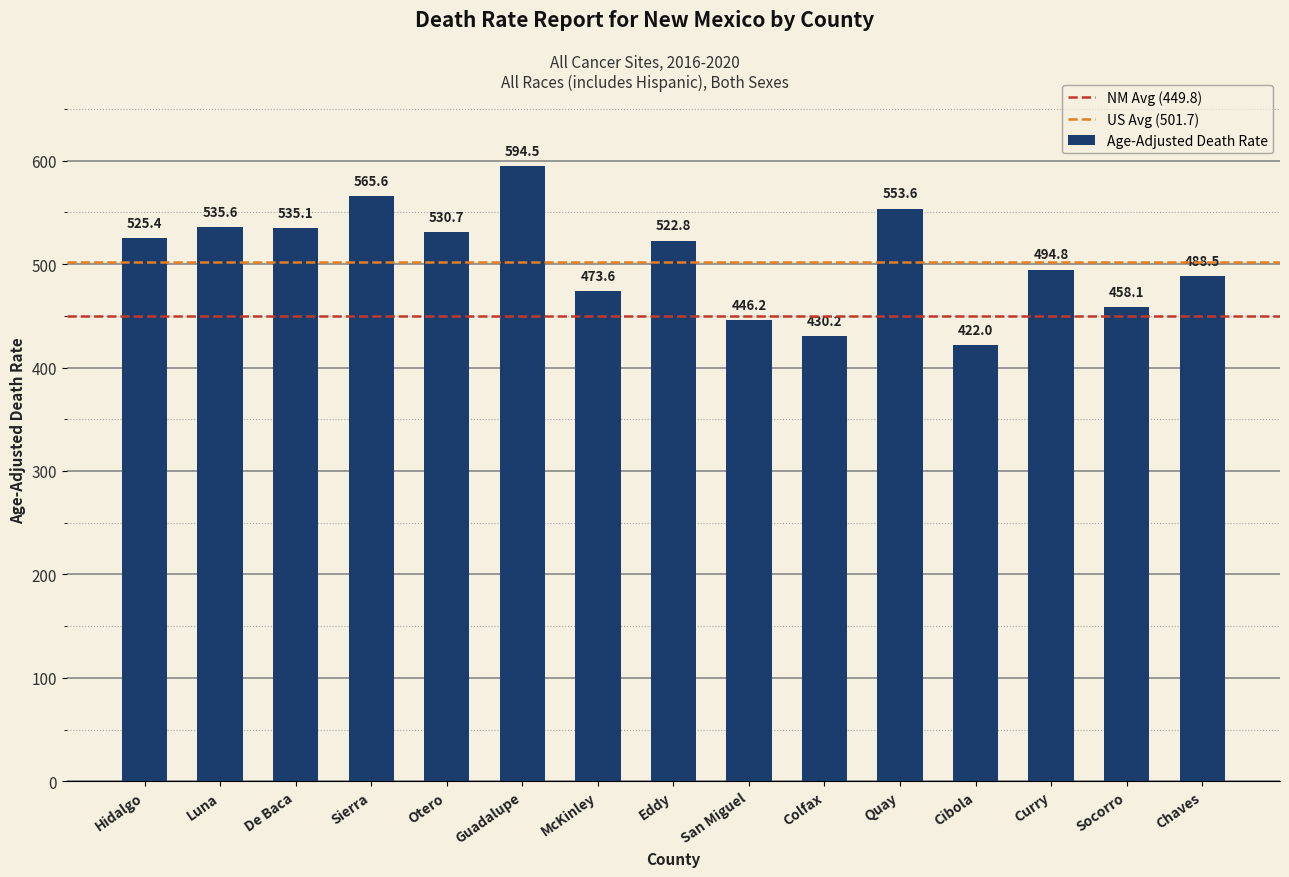

At which label is the value closest to 508?

Curry